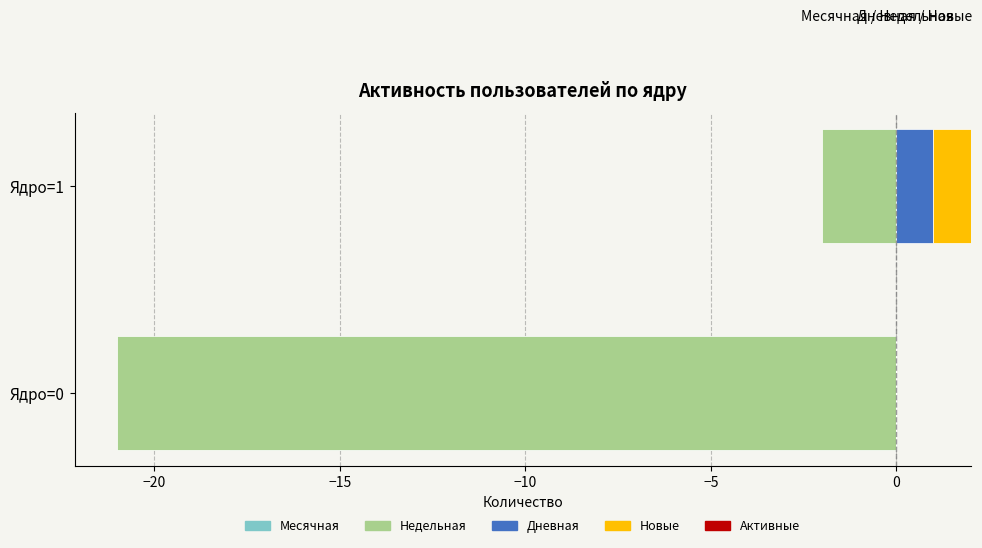

What is the sum of all Дневная values?

1.0